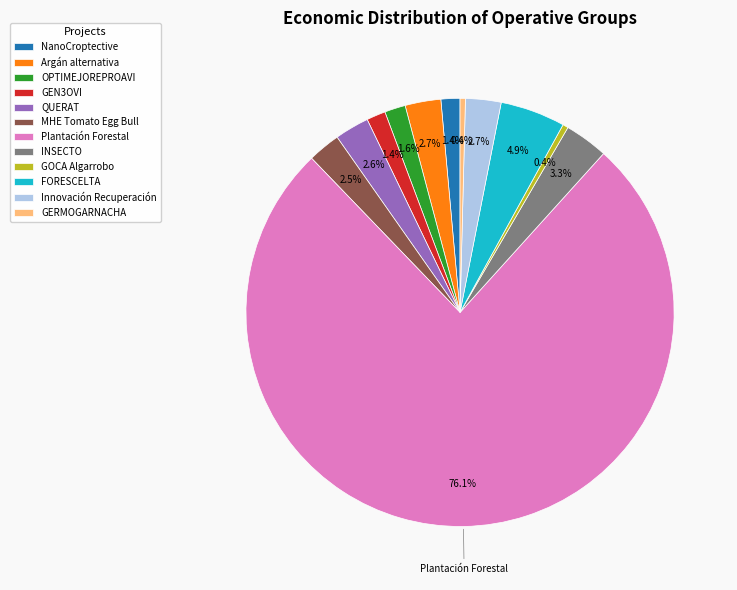

What is the largest slice in the pie chart?

Plantación Forestal